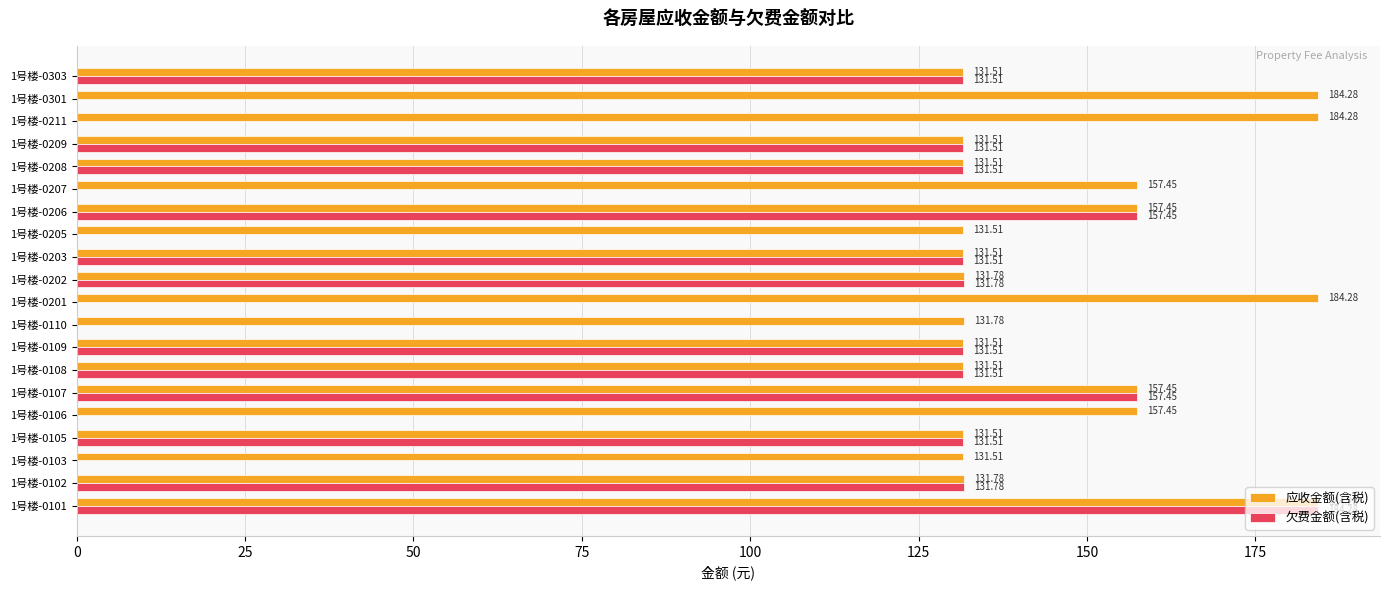

What is the total value across all series at 1号楼-0303?

263.0